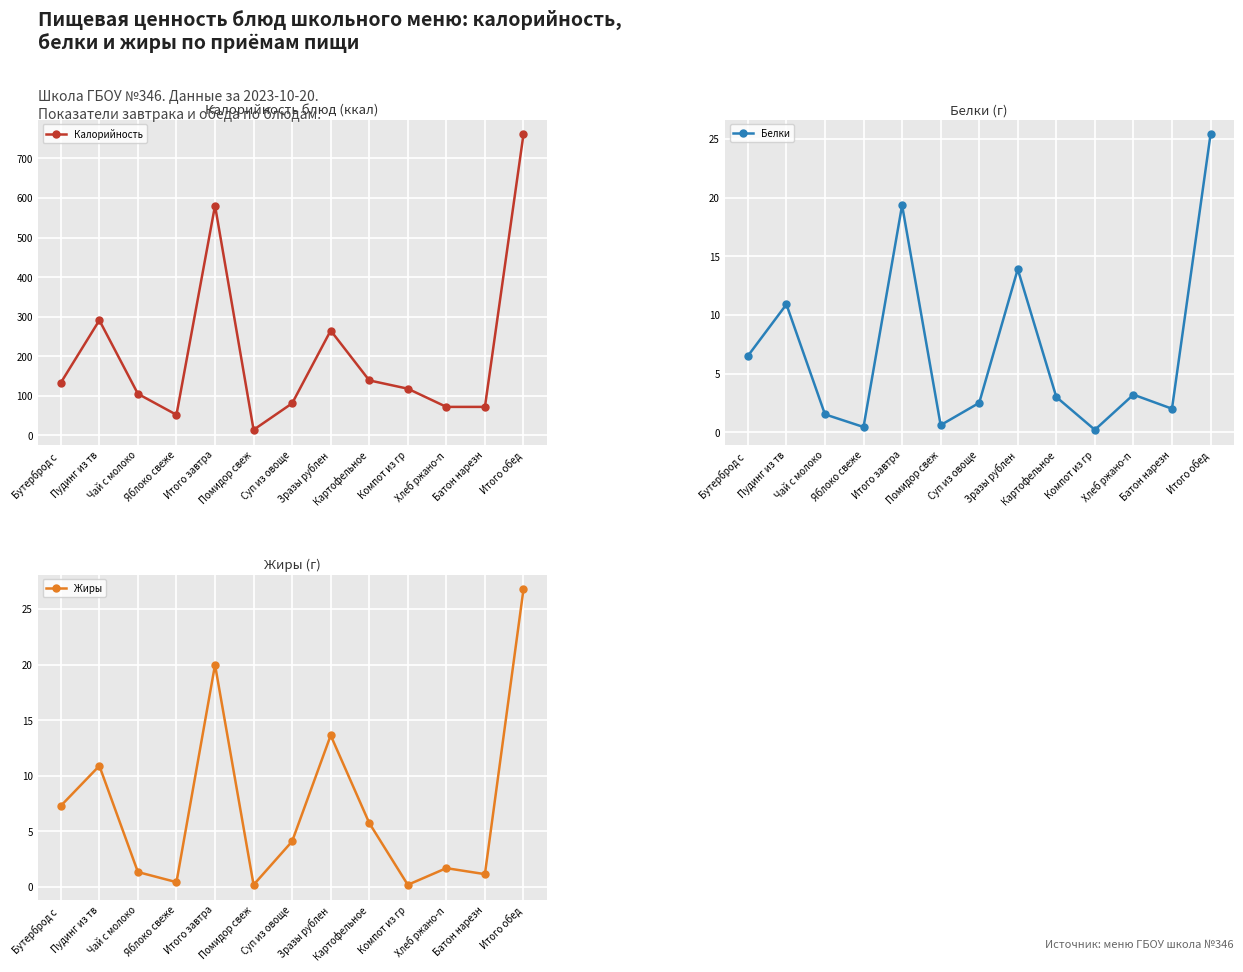

Where is the first local minimum for Жиры?

Яблоко свеже